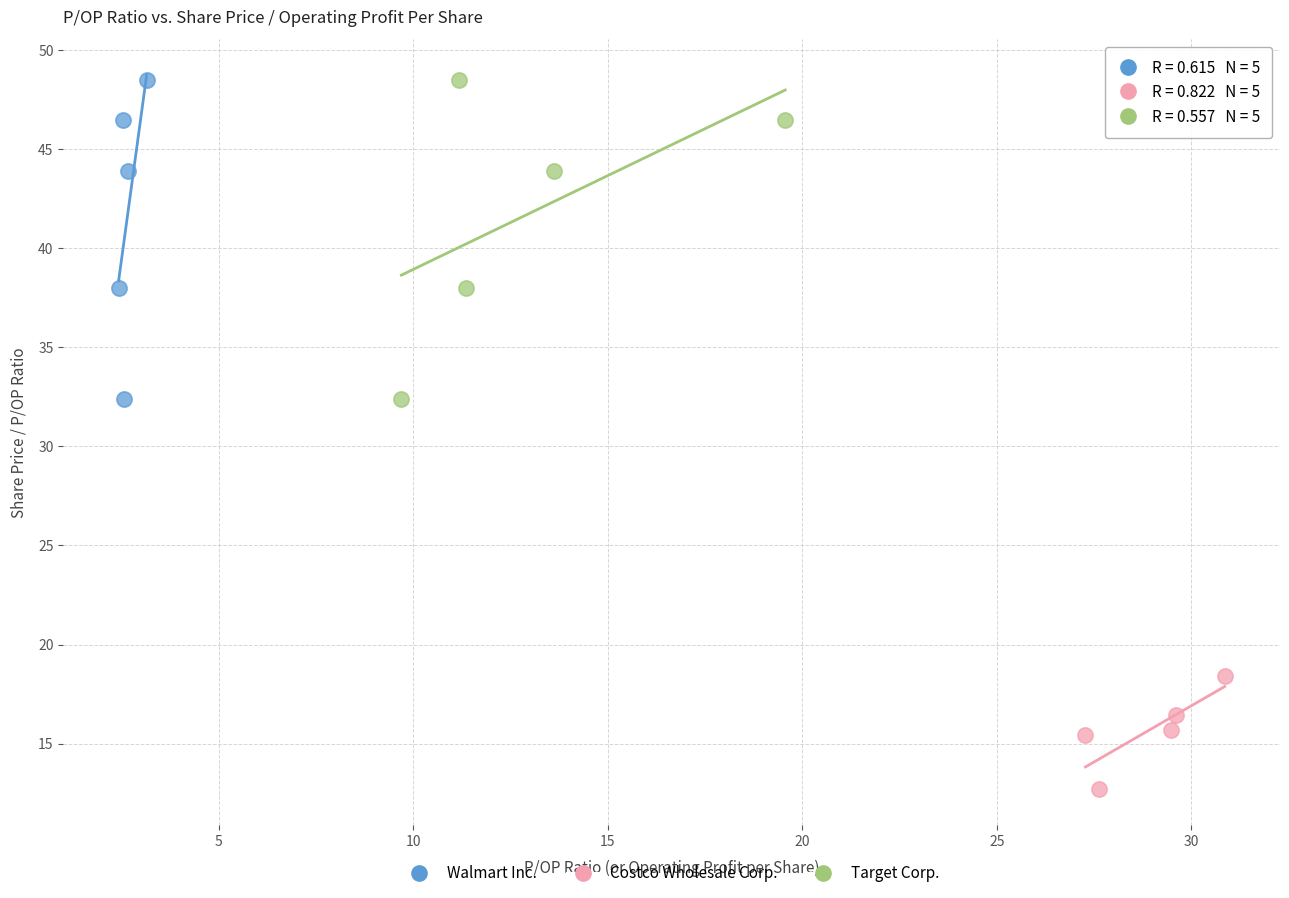

Which series contains the lowest Y value?

Costco Wholesale Corp.